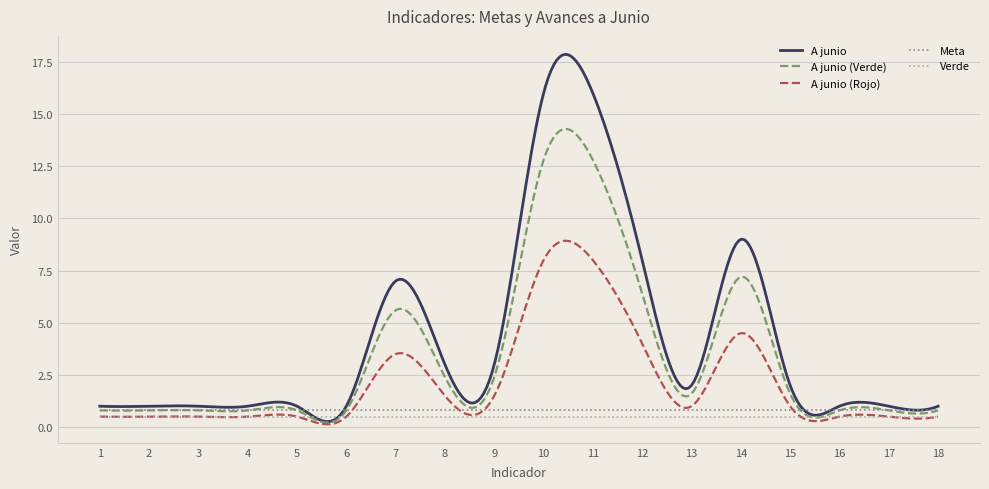

True or false: Meta and Verde cross at least once.

False